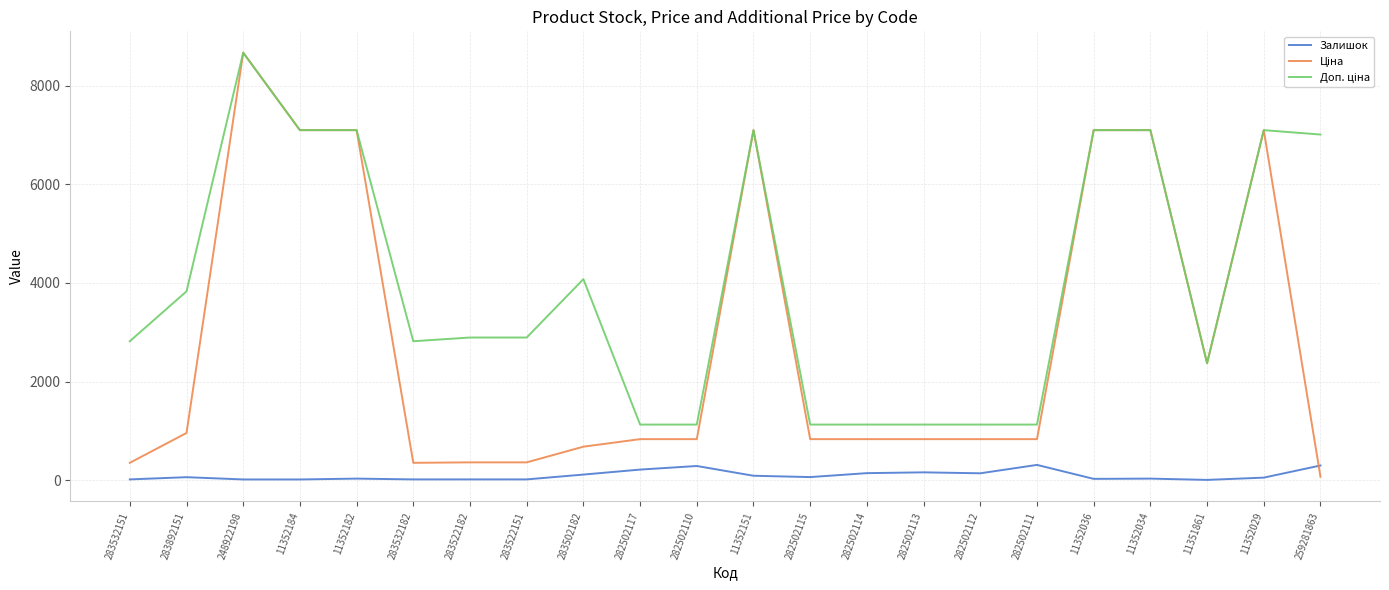

Which category has the highest value across all series?

248922198